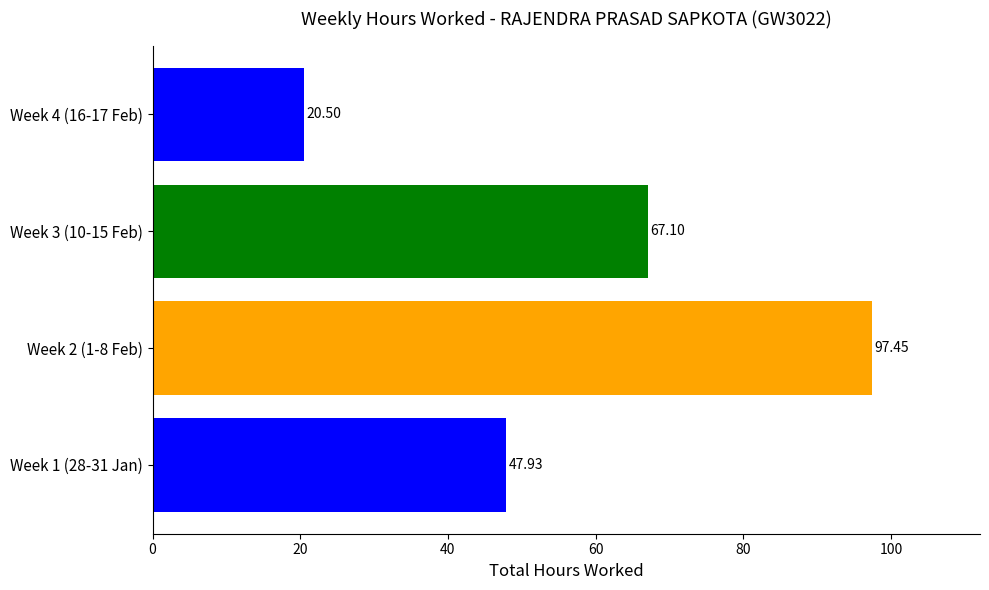

Rank the categories by value from lowest to highest.

Week 4 (16-17 Feb), Week 1 (28-31 Jan), Week 3 (10-15 Feb), Week 2 (1-8 Feb)